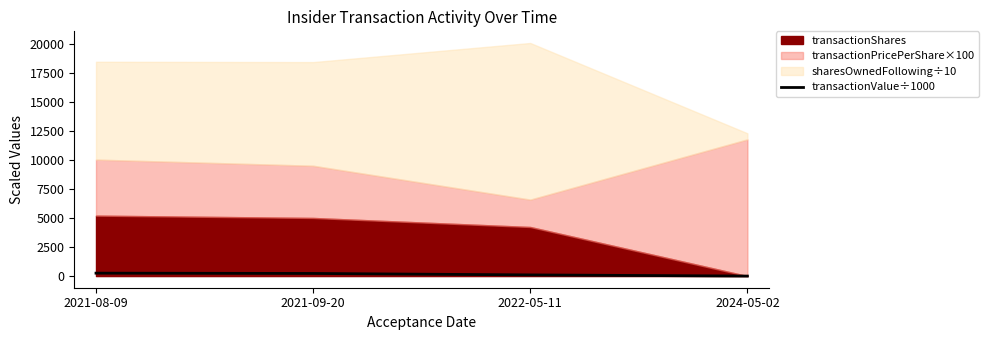

Which has a higher value, 2021-08-09 or 2021-09-20?

2021-08-09